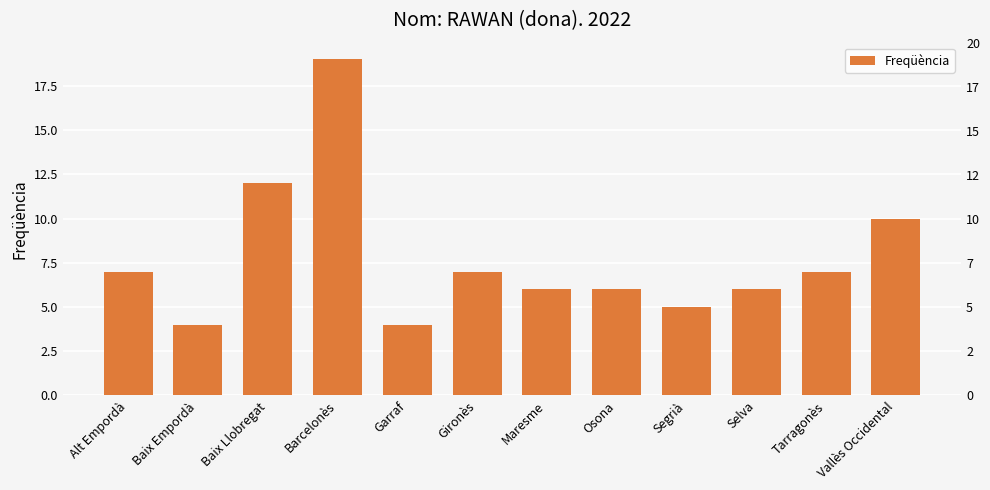

The value at Alt Empordà is 7. True or false?

True